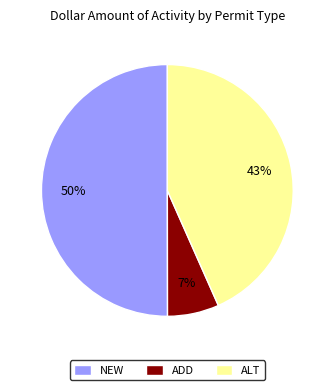

How many slices are in this pie chart?

3